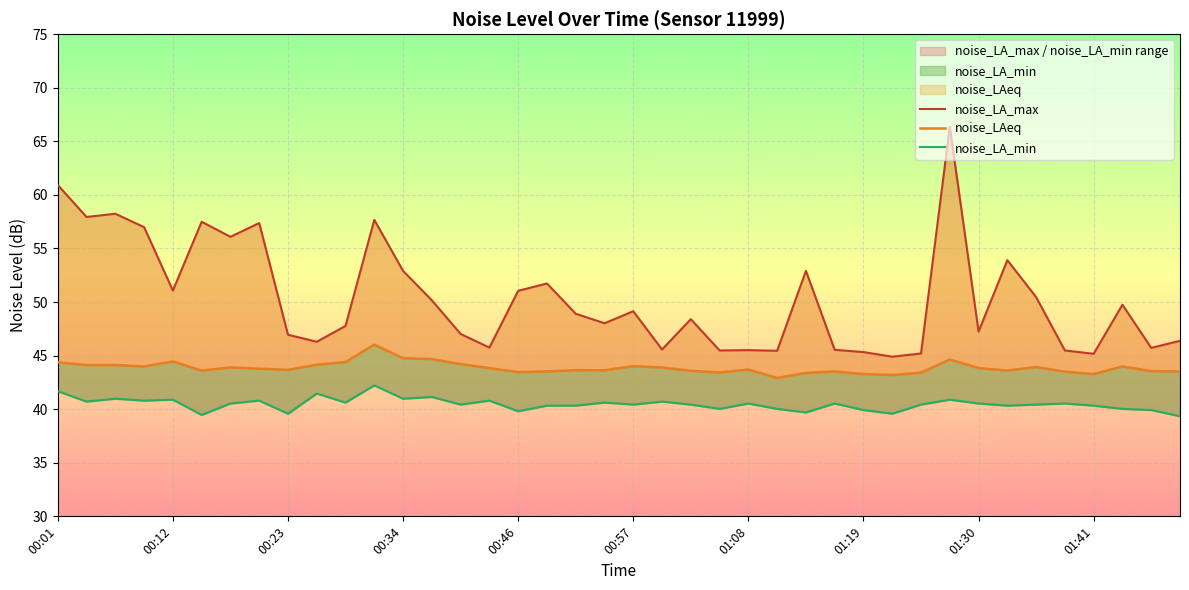

What is the difference between the highest and lowest values at 10?

7.2